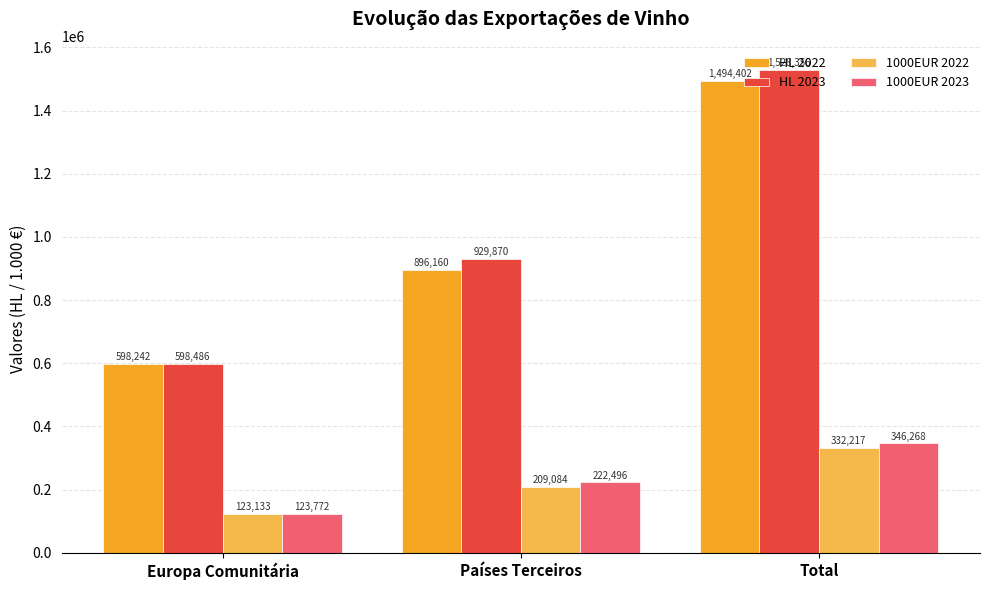

What is the smallest value displayed?

123132.9